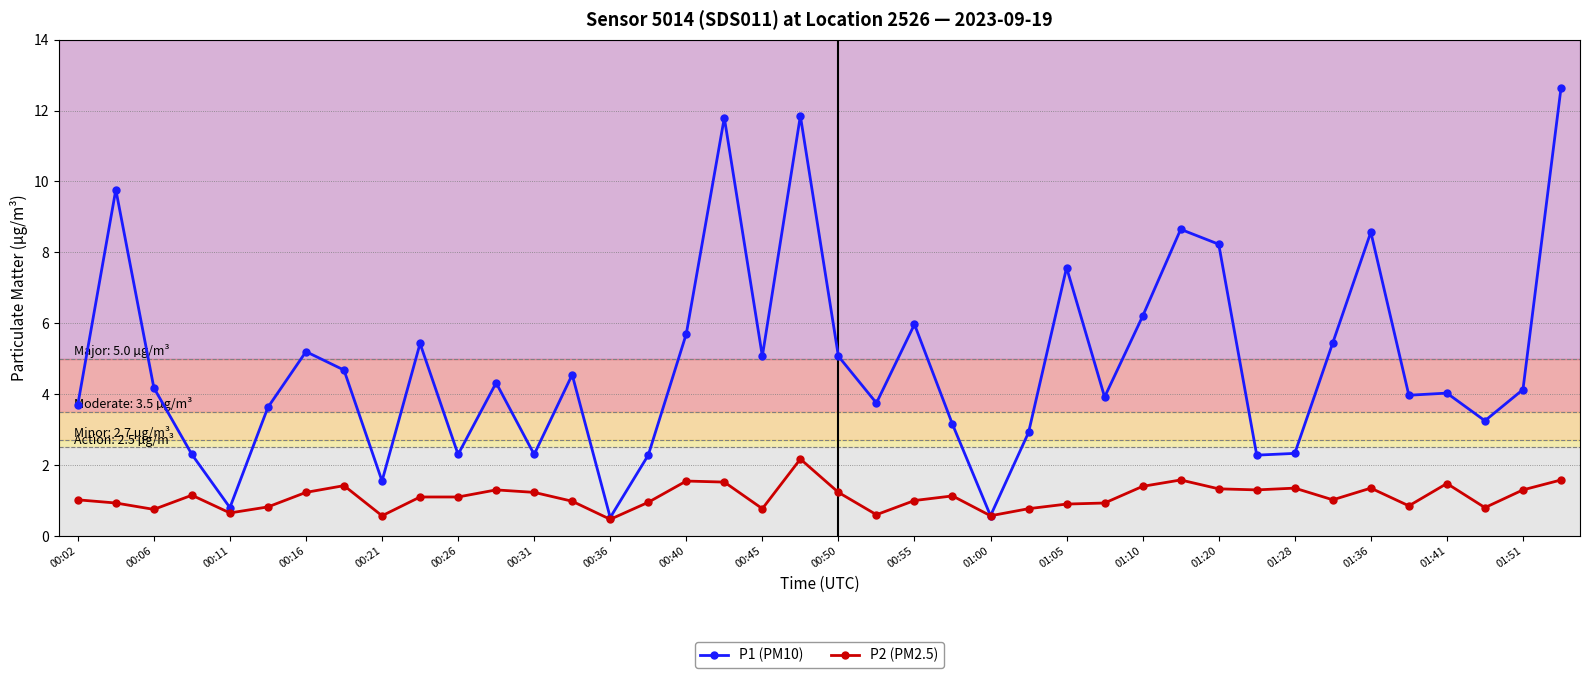

How many data points does each series have?

40